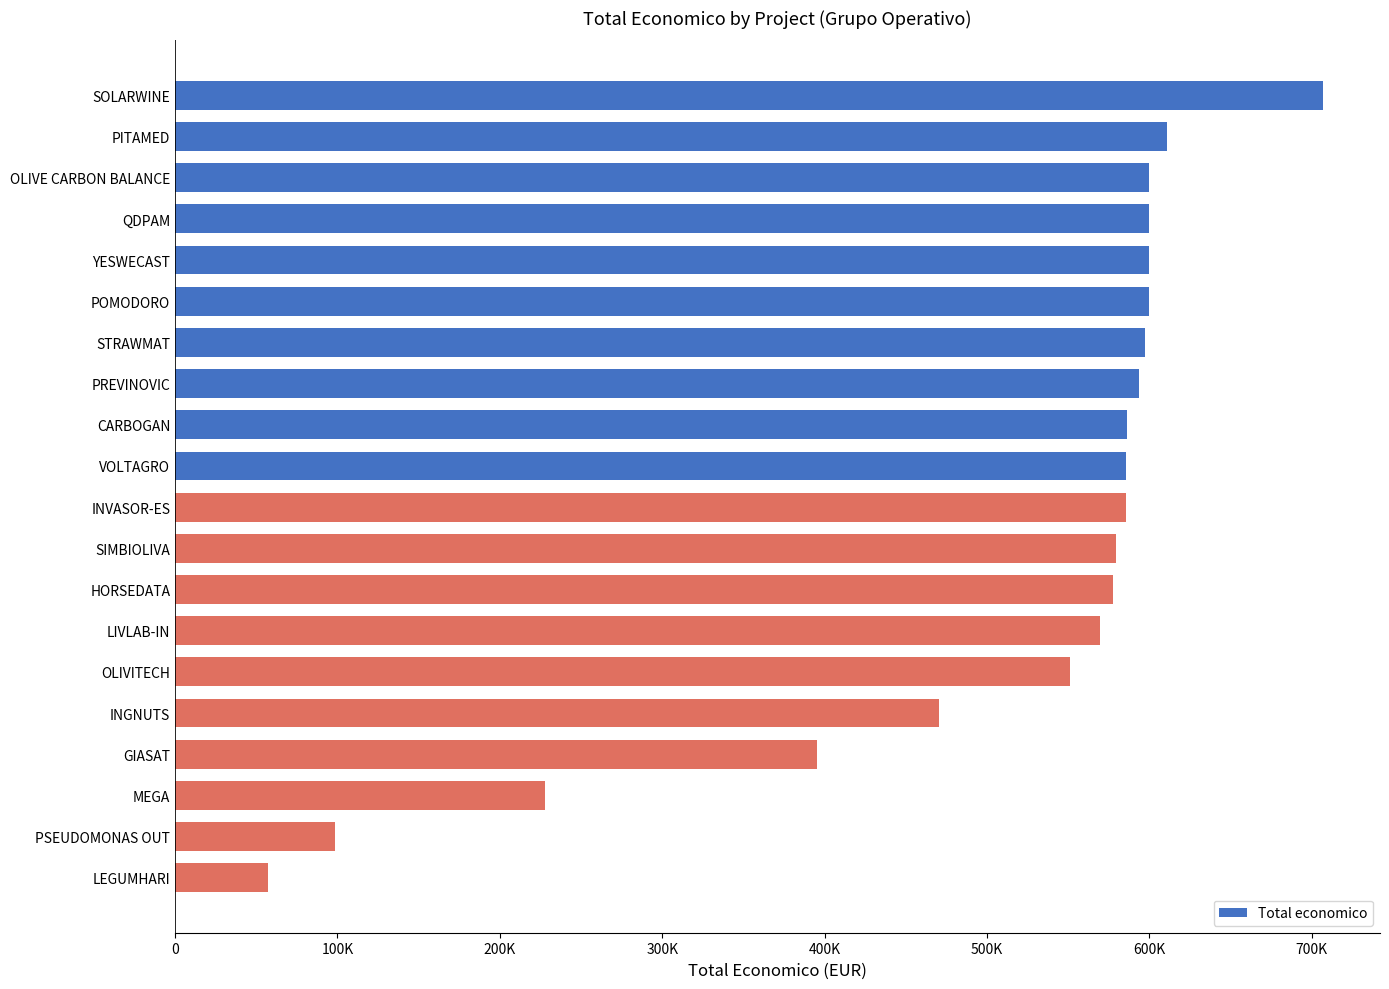

What is the difference between the second highest and second lowest values?

512270